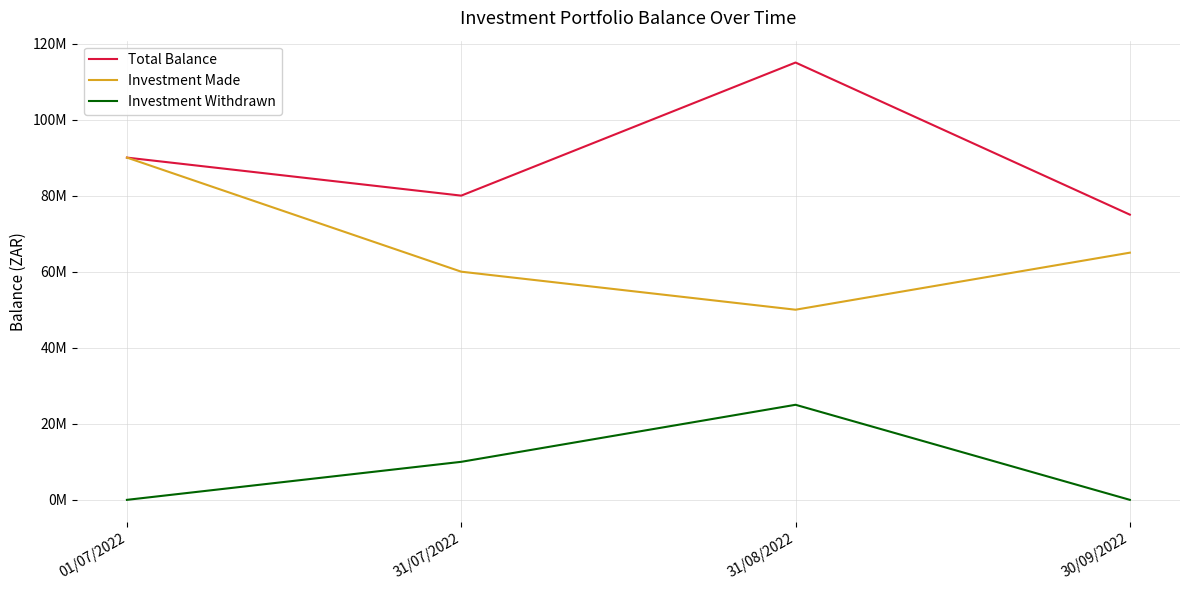

True or false: Investment Withdrawn has more than 2 interior local peaks.

False